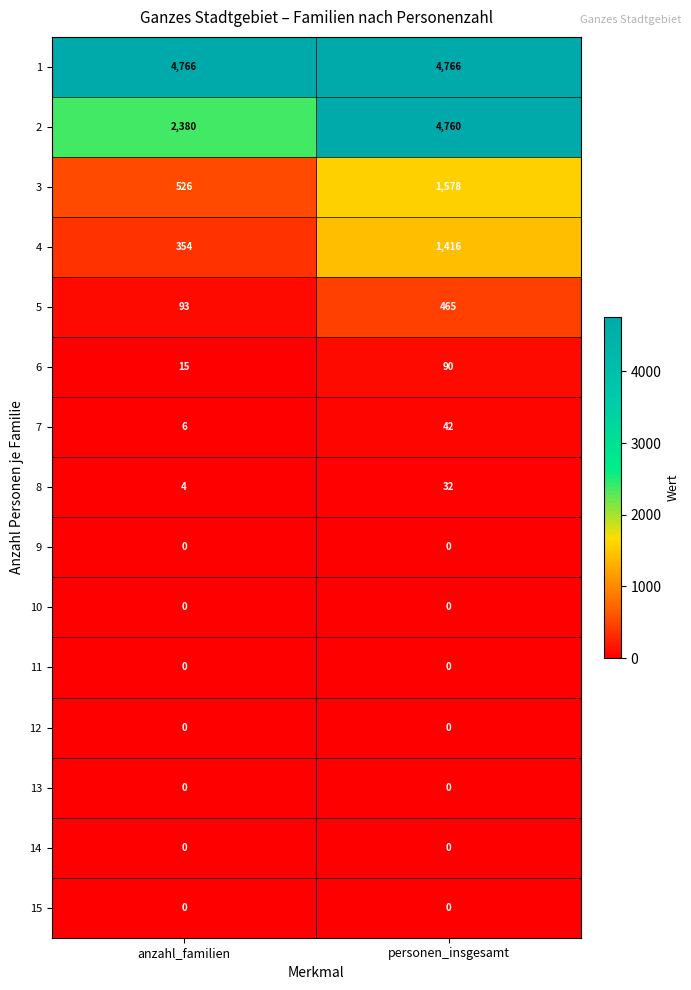

The 5 series shows 93 at anzahl_familien. True or false?

True